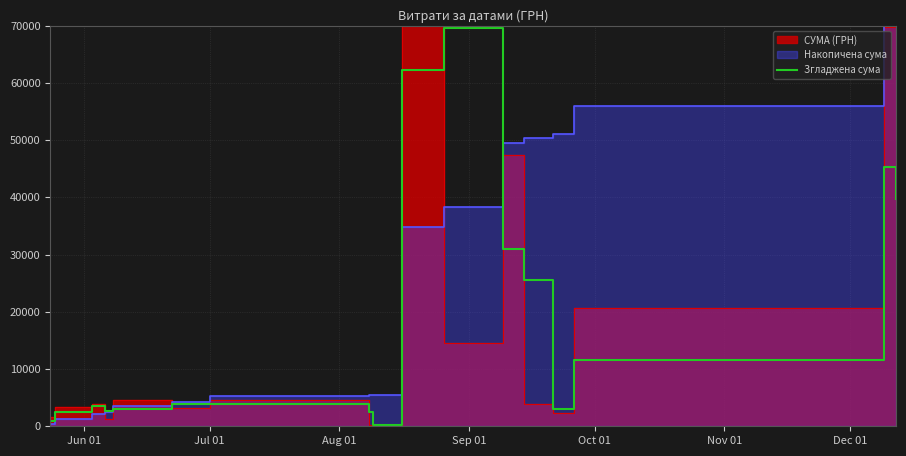

Count the number of values greater than 3863.

9